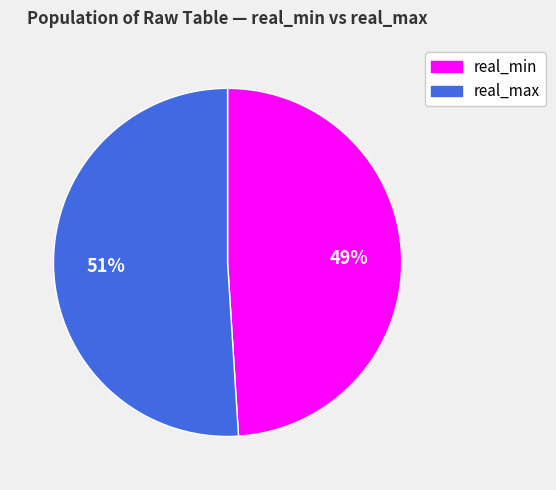

How many slices are in this pie chart?

2